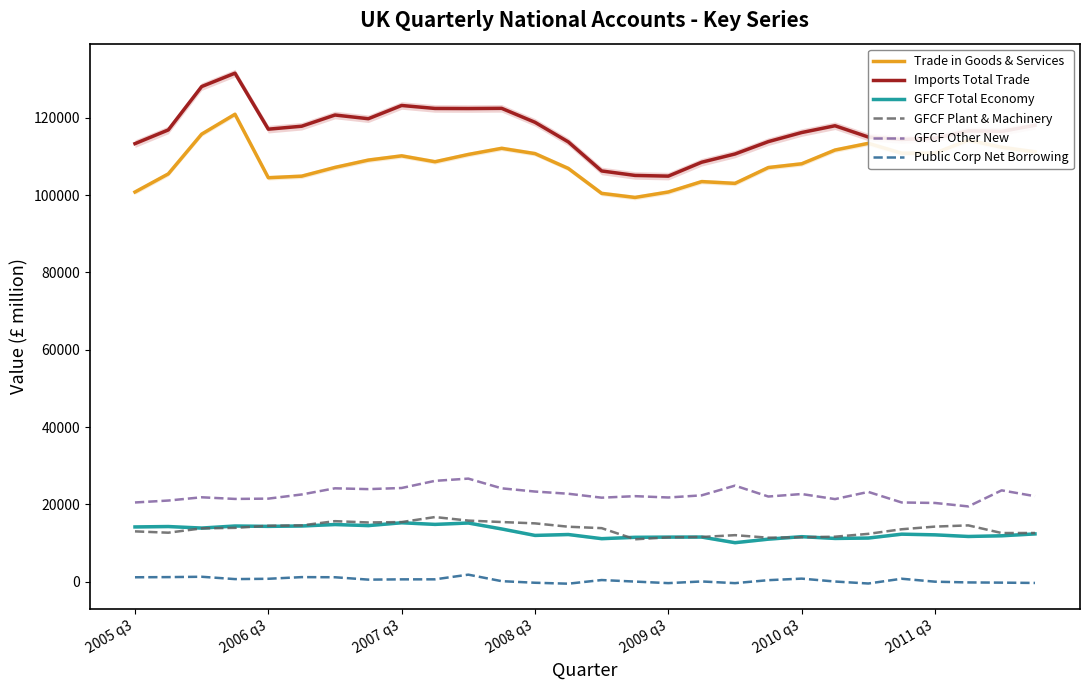

True or false: Trade in Goods & Services and GFCF Total Economy cross at least once.

False